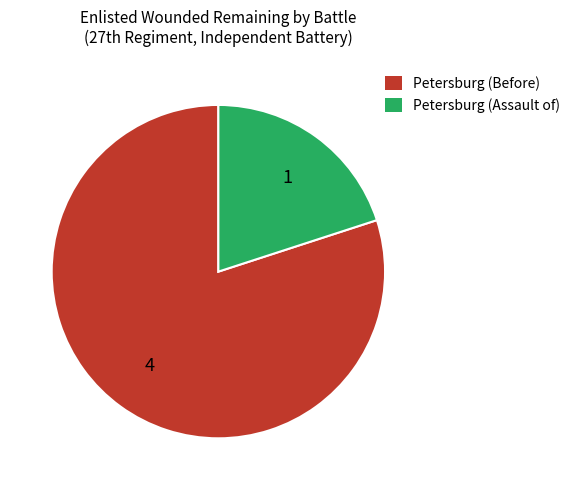

True or false: Petersburg (Before) accounts for 80% of the total.

True